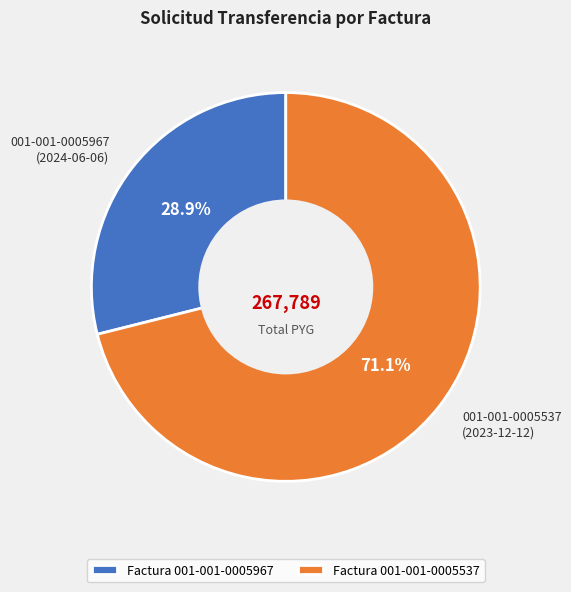

Combined, do 001-001-0005537 (2023-12-12) and 001-001-0005967 (2024-06-06) account for over 50%?

Yes